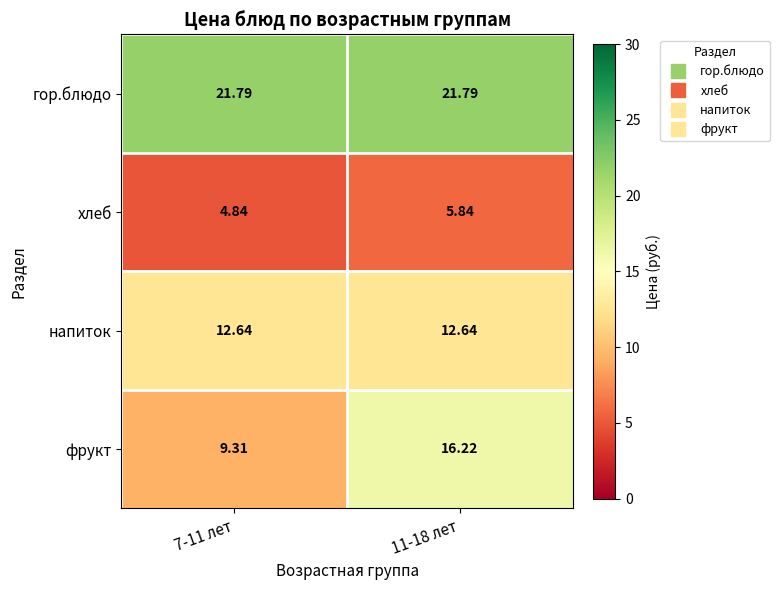

At which category is the sum across all series the highest?

11-18 лет